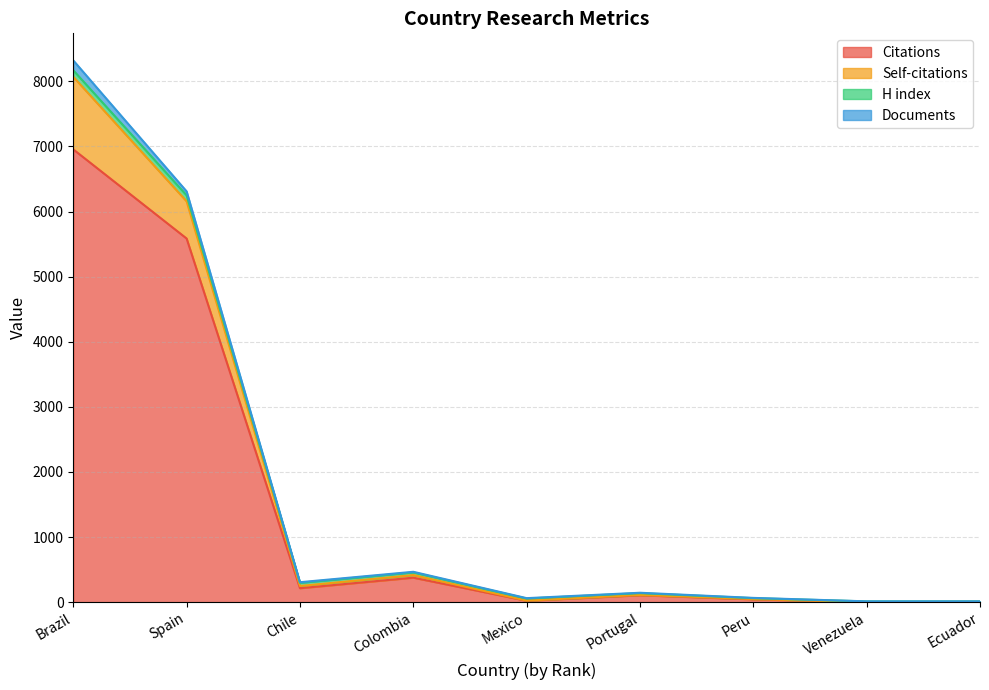

The value of Citations at Ecuador is 3. True or false?

True